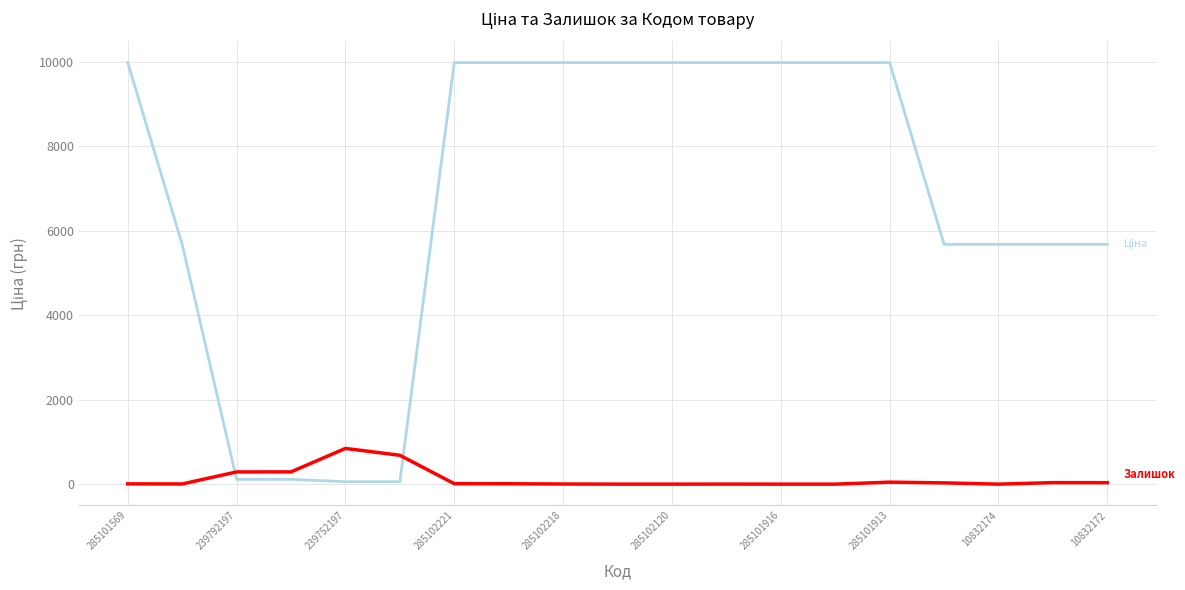

What is the greatest value displayed?

9975.0